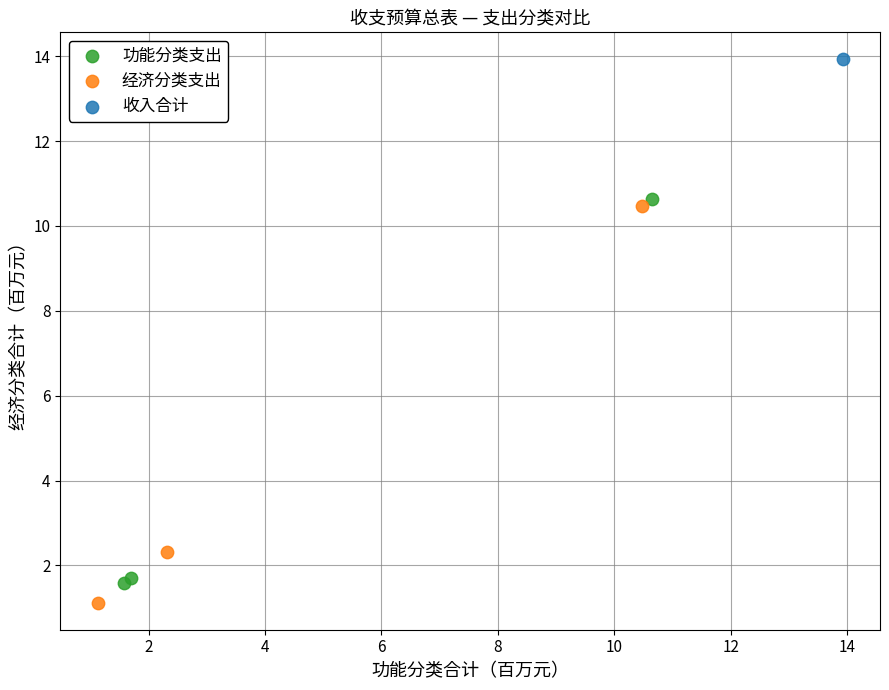

What are all the series names shown in the legend?

功能分类支出, 经济分类支出, 收入合计